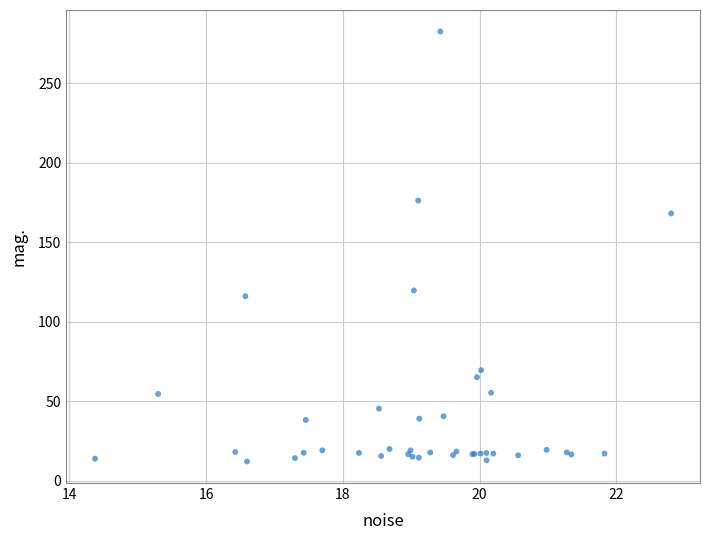

What Y value in the scatter plot is closest to 147?

168.1